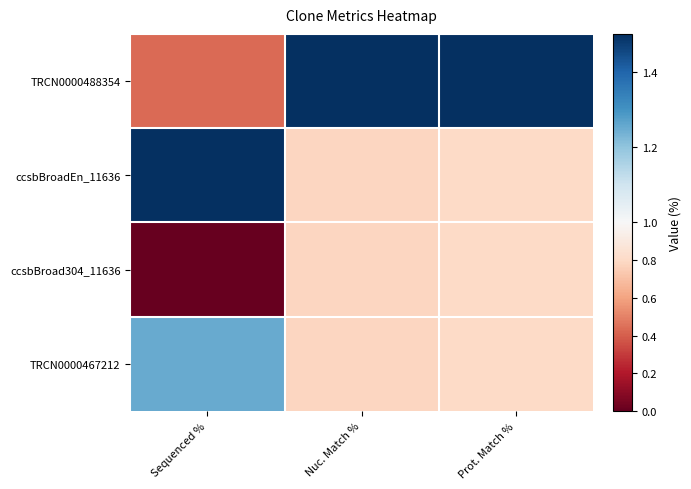

Reading right to left, transcribe all the data shown in this chart.

TRCN0000488354: Prot. Match %=1.6	Nuc. Match %=1.6	Sequenced %=0.4
ccsbBroadEn_11636: Prot. Match %=0.8	Nuc. Match %=0.8	Sequenced %=2.3
ccsbBroad304_11636: Prot. Match %=0.8	Nuc. Match %=0.8	Sequenced %=0.0
TRCN0000467212: Prot. Match %=0.8	Nuc. Match %=0.8	Sequenced %=1.2